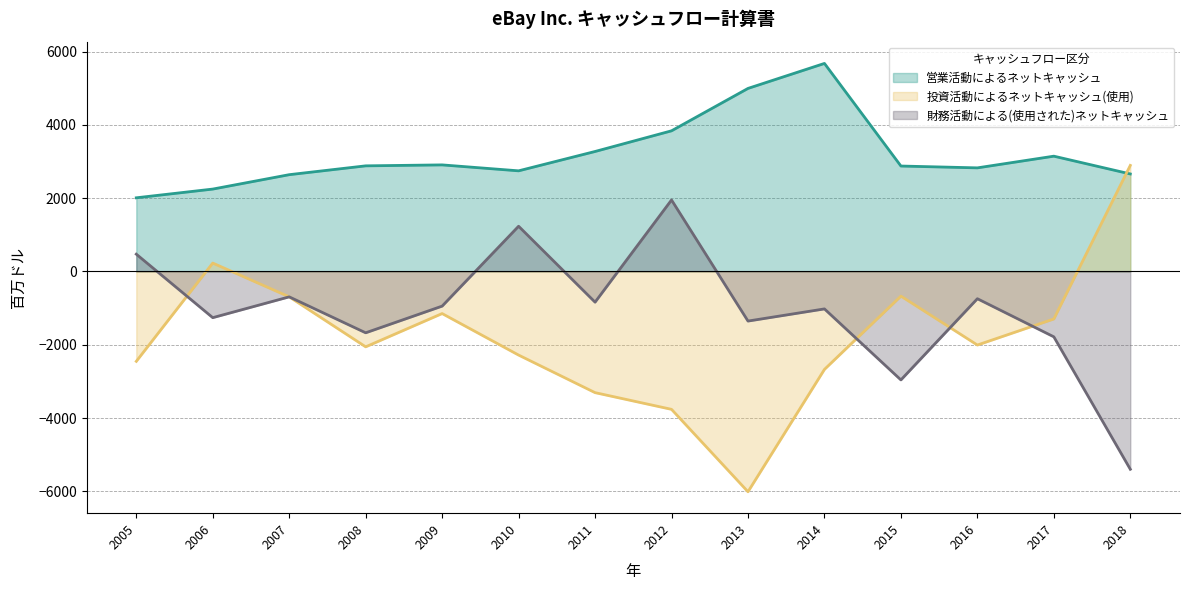

What is the approximate value of 営業活動によるネットキャッシュ at 2008?

2882